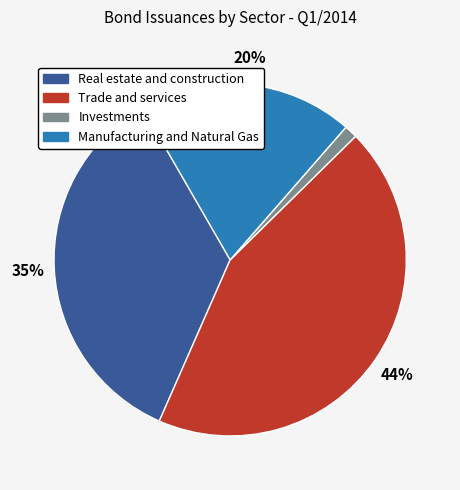

To the nearest percent, what is the average slice percentage?

25%